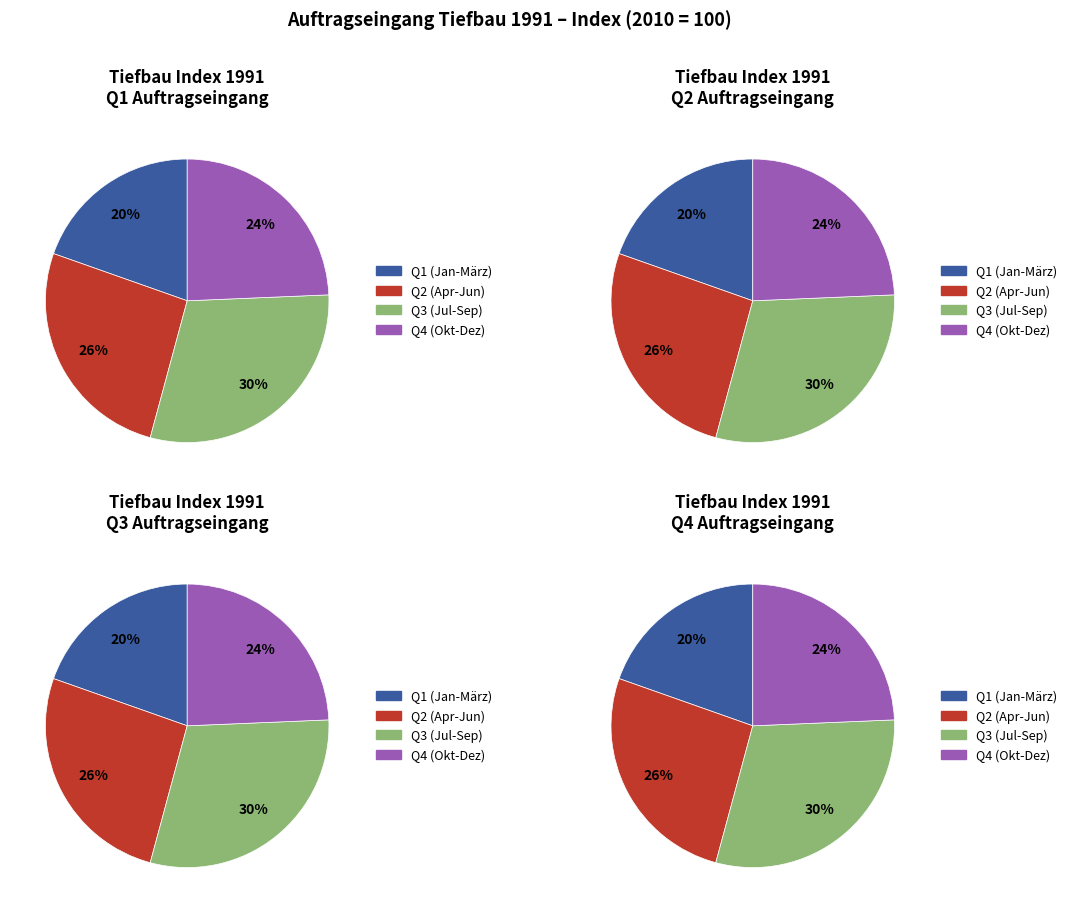

True or false: März accounts for 15% of the total.

False